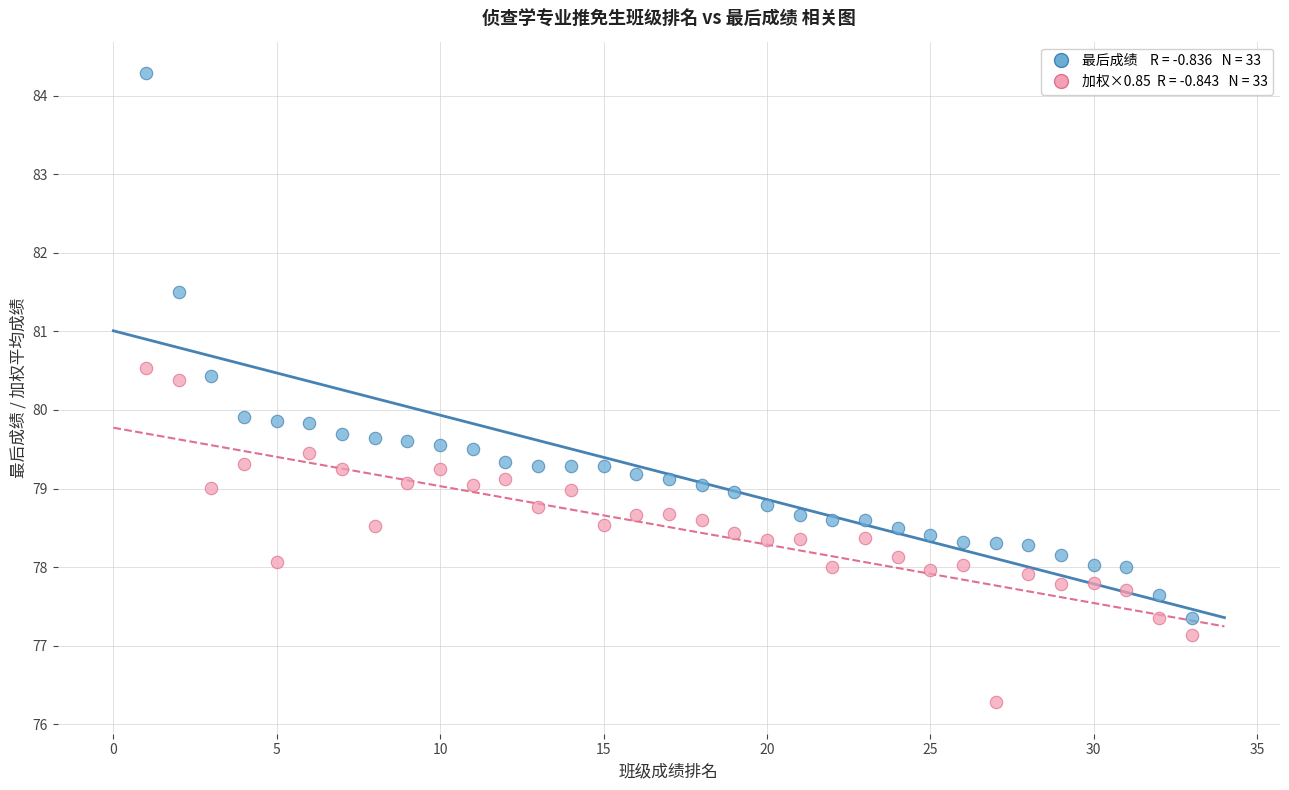

Across all data points, what is the range of Y values (max minus min)?

8.0